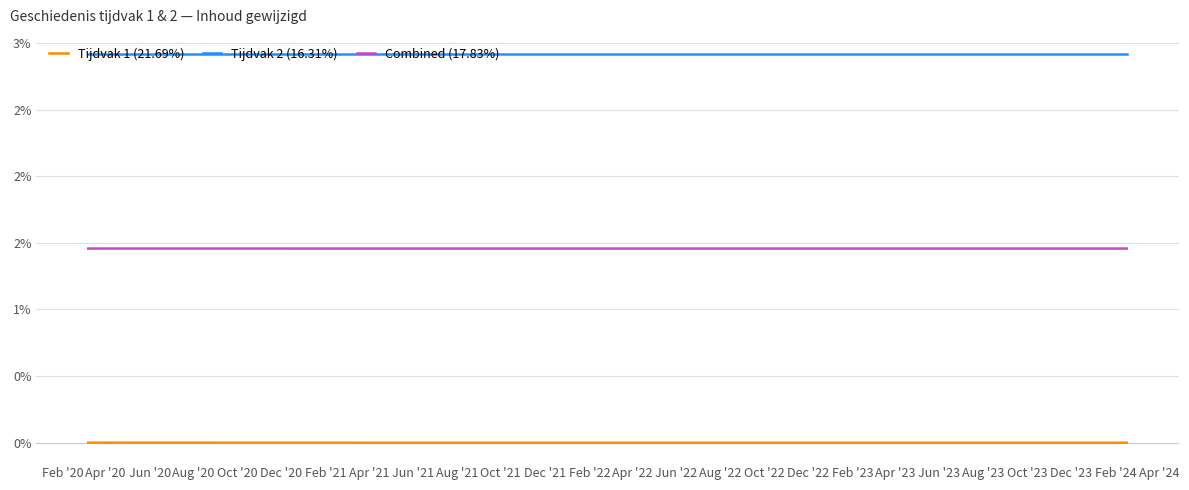

What are all the series names shown in the legend?

Tijdvak 1 (21.69%), Tijdvak 2 (16.31%), Combined (17.83%)